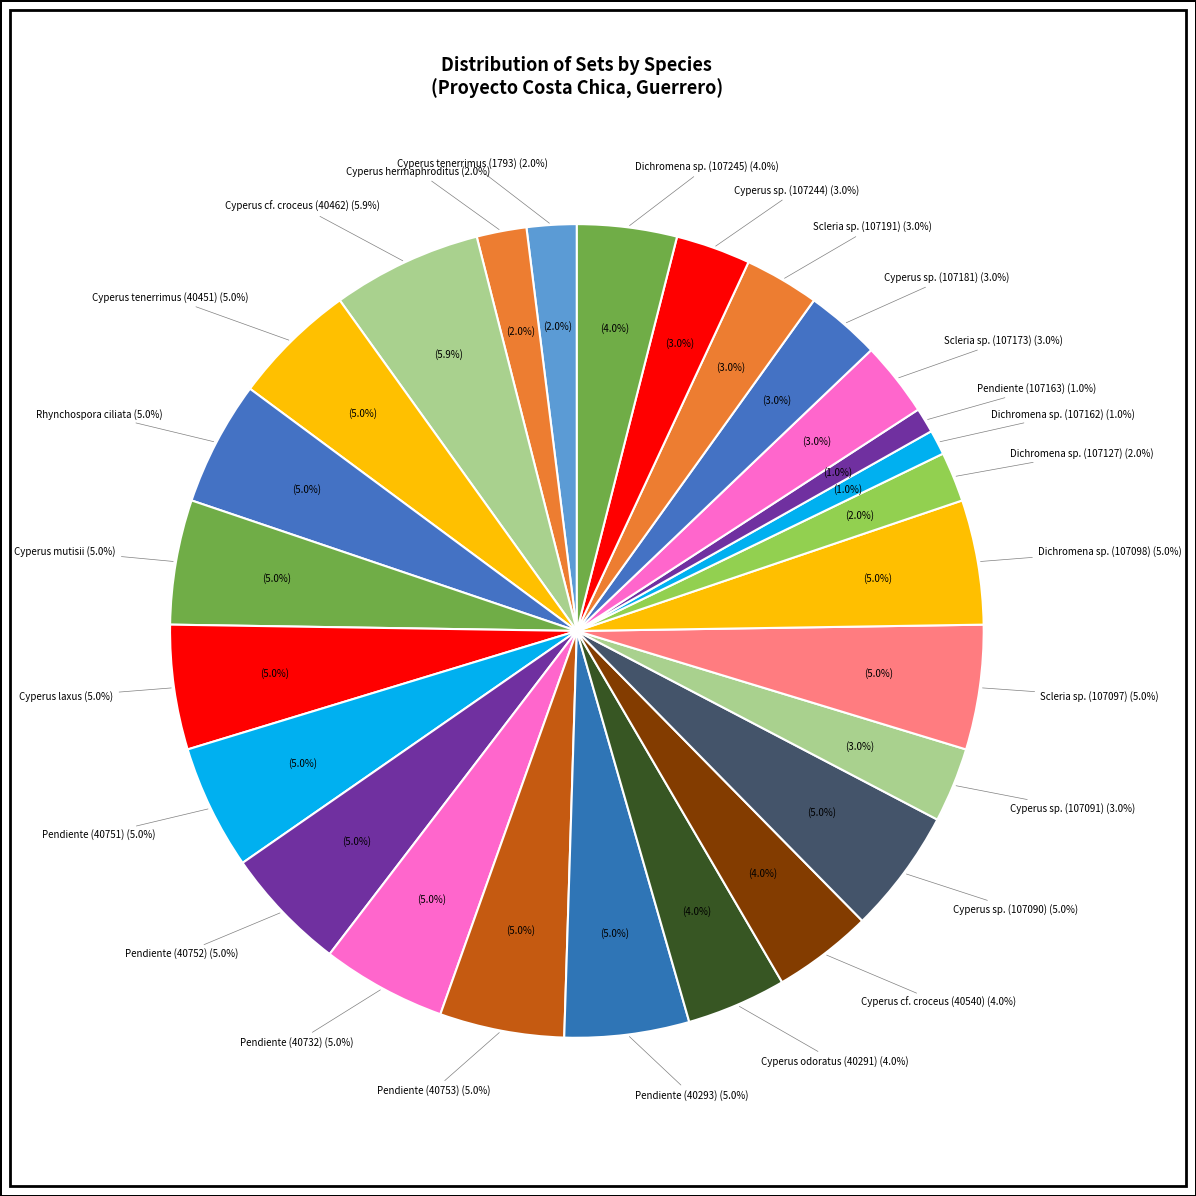

To the nearest percent, what is the combined percentage of Cyperus tenerrimus (40451) and Pendiente (40751)?

10%